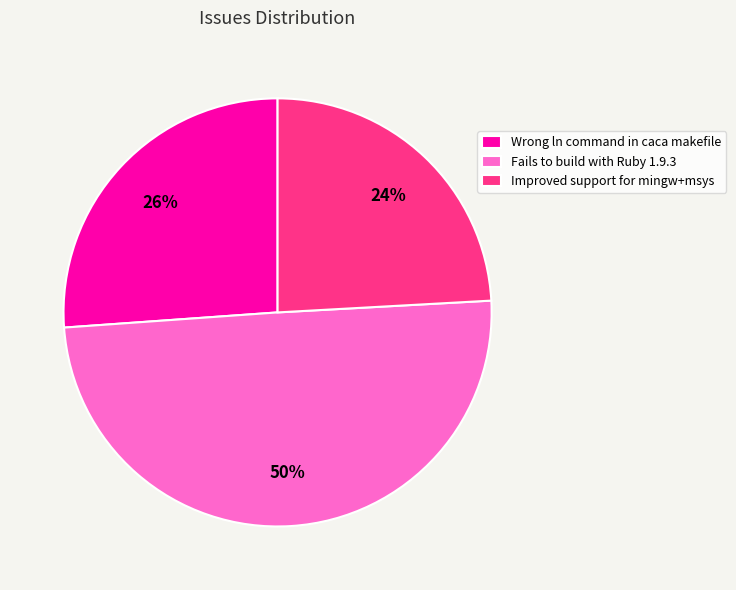

What is the smallest slice in the pie chart?

Improved support for mingw+msys